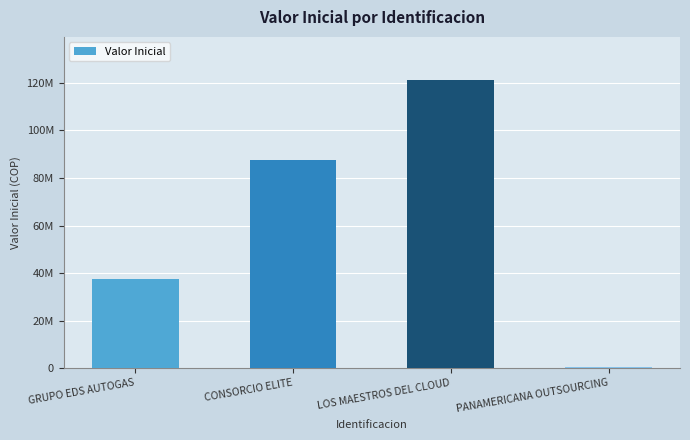

What is the change in value from CONSORCIO ELITE to PANAMERICANA OUTSOURCING?

-86829279.9